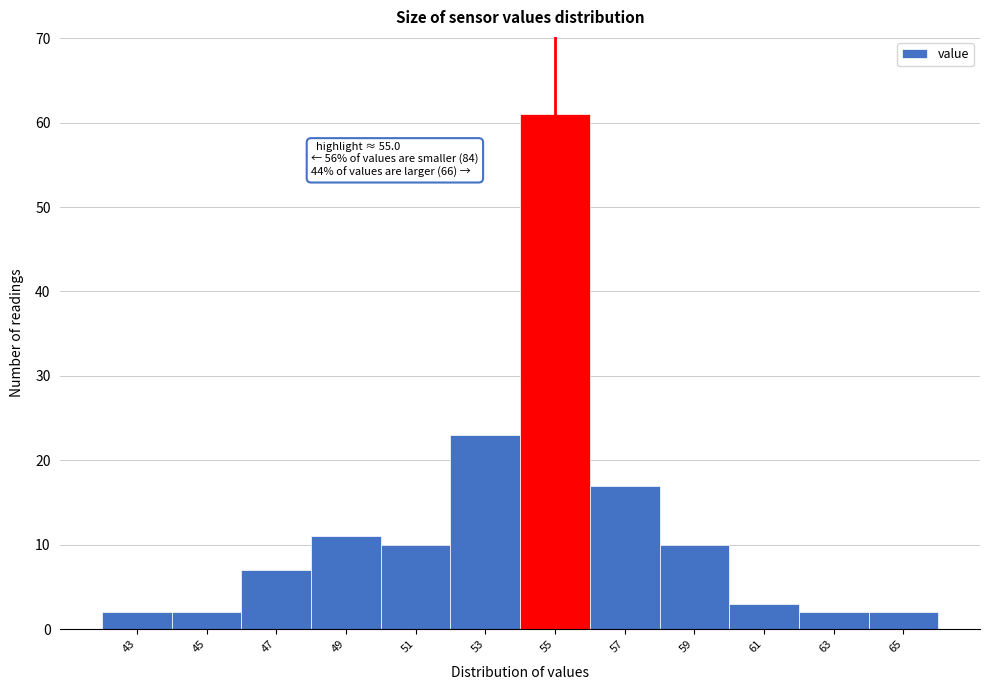

Which range on the x-axis has the tallest bar?

54 to 56